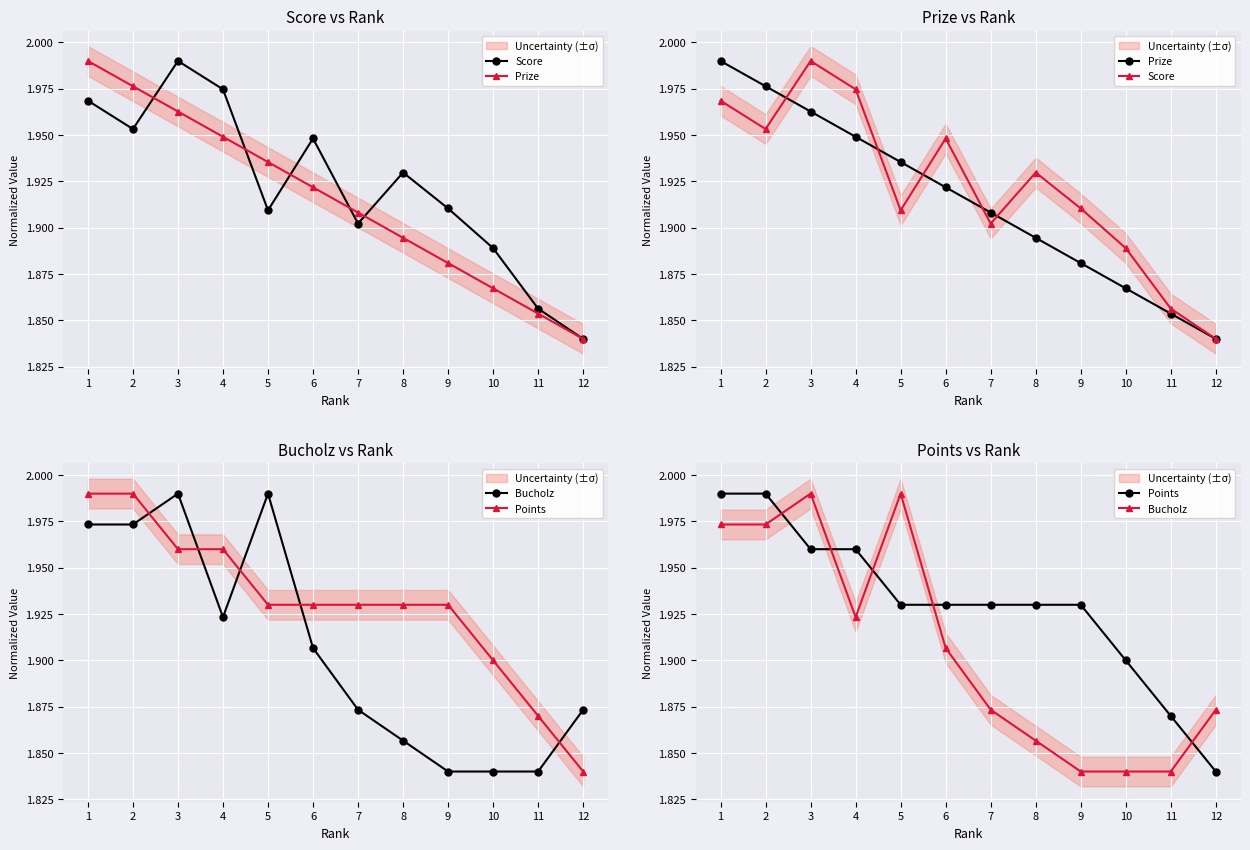

How many interior local peaks does the Score series have?

3